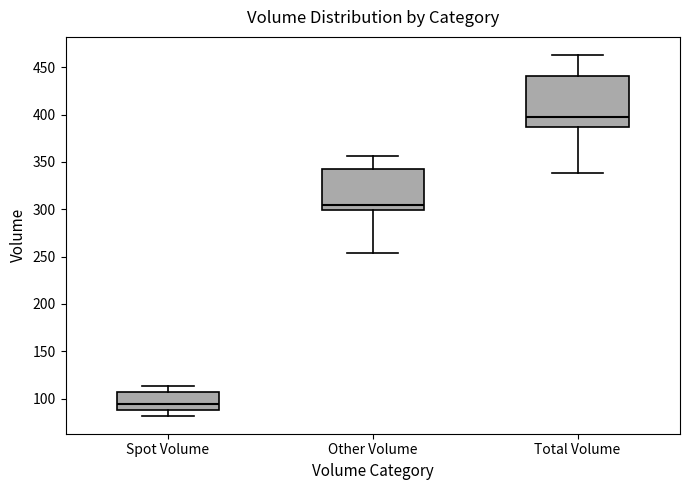

Where is the upper edge of the box for Other Volume on the y-axis? The values are not printed on the chart, so give them approximately, as read against the axis.

345